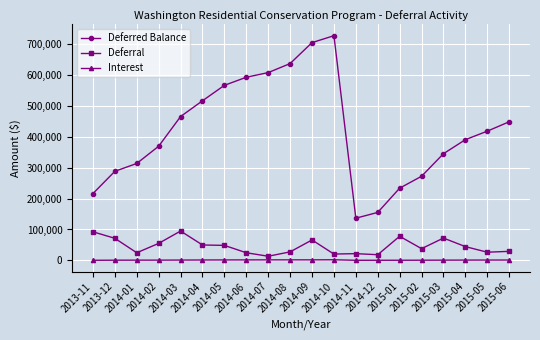

True or false: Deferral has more than 1 points higher than both neighbors.

True